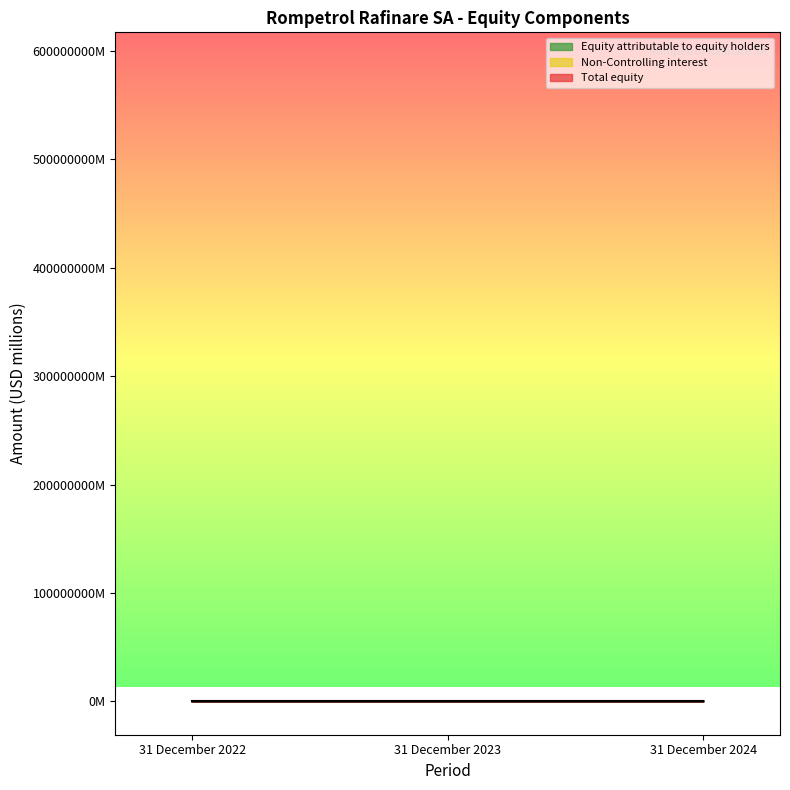

Count the number of categories in the chart.

3